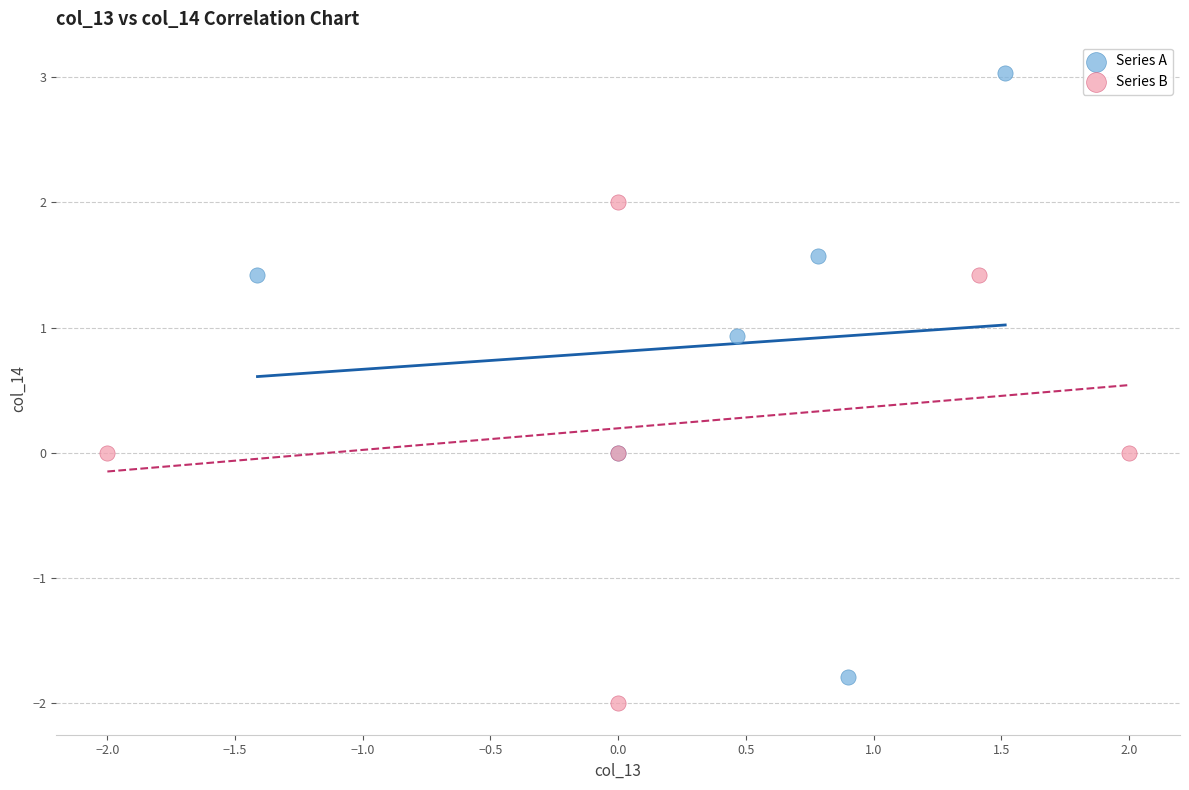

Which series has the widest spread of Y values?

Series A